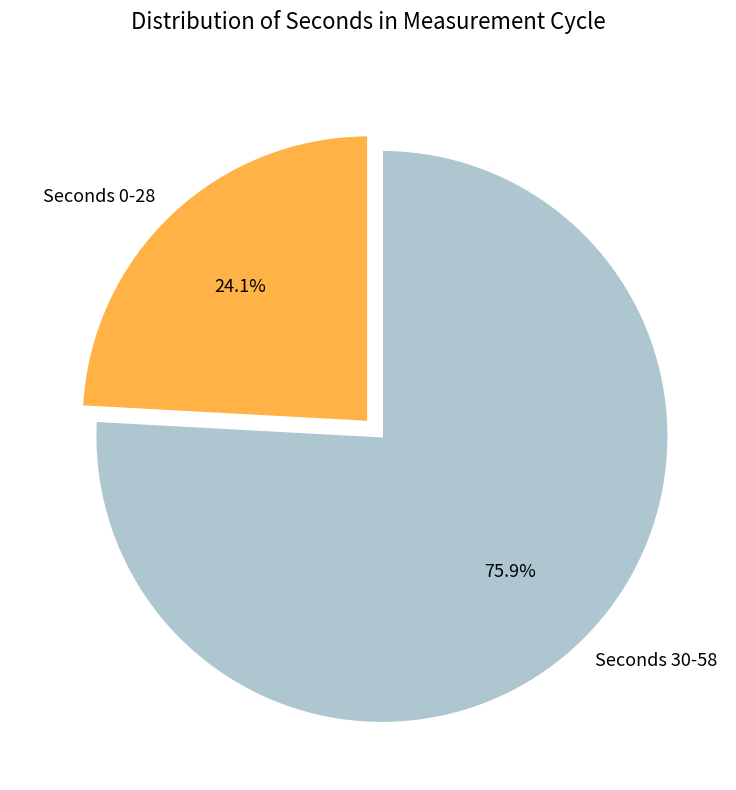

Is there a majority slice in this chart?

Yes